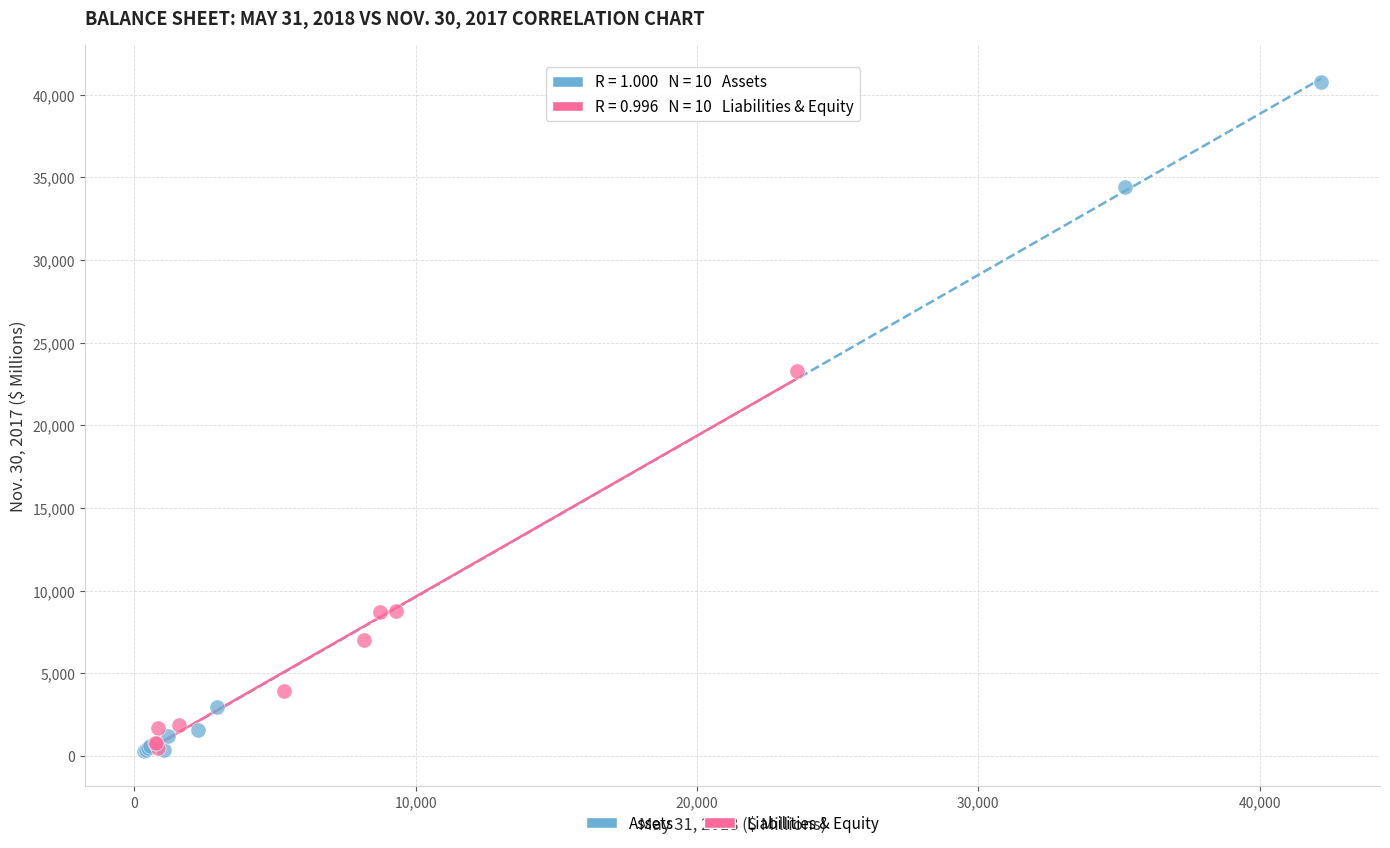

Which series contains the highest Y value?

Assets